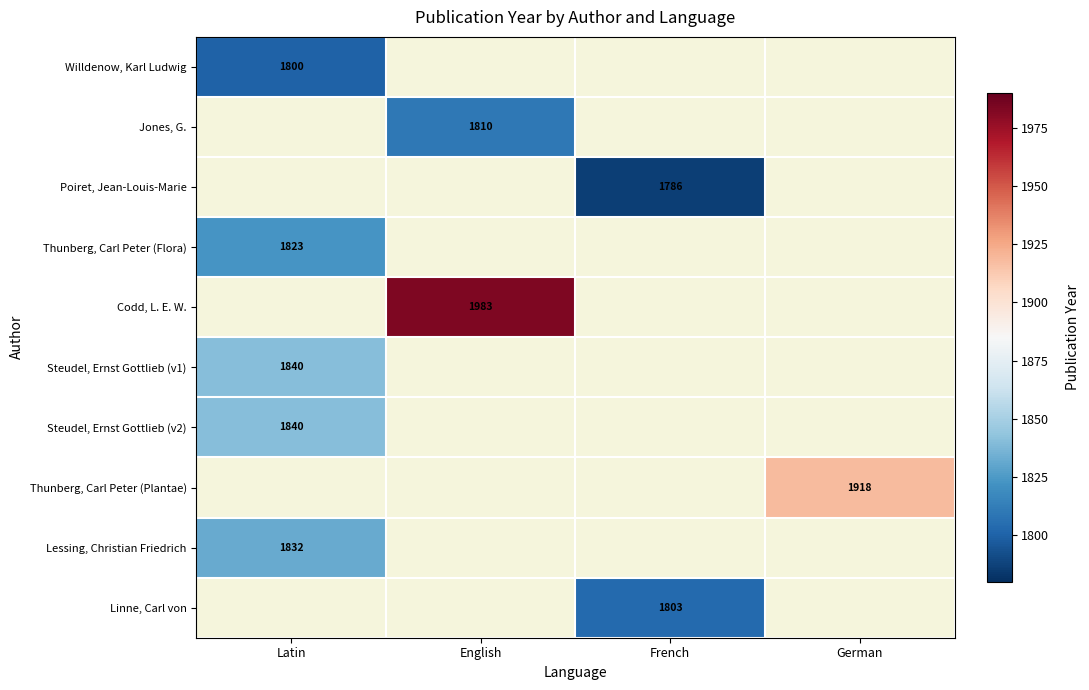

Count the number of data series in this chart.

10